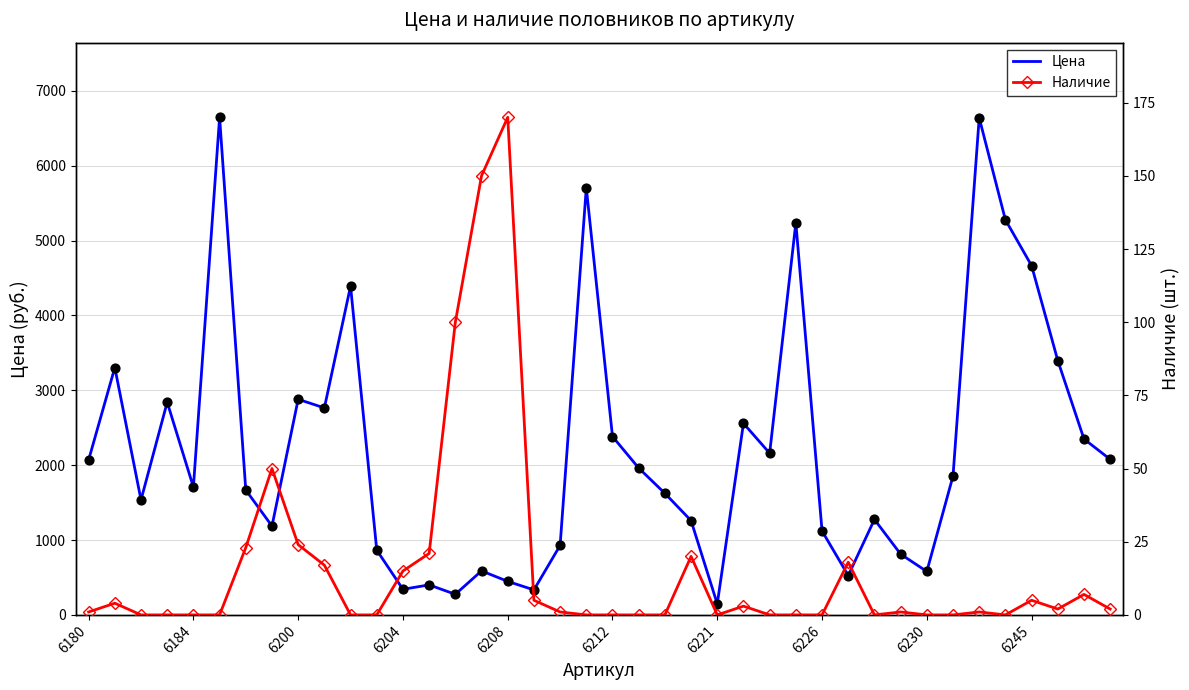

Which series reaches the minimum Y coordinate?

Наличие